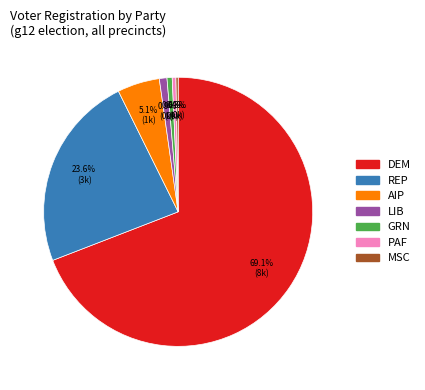

To the nearest percent, what is the average slice percentage?

14%